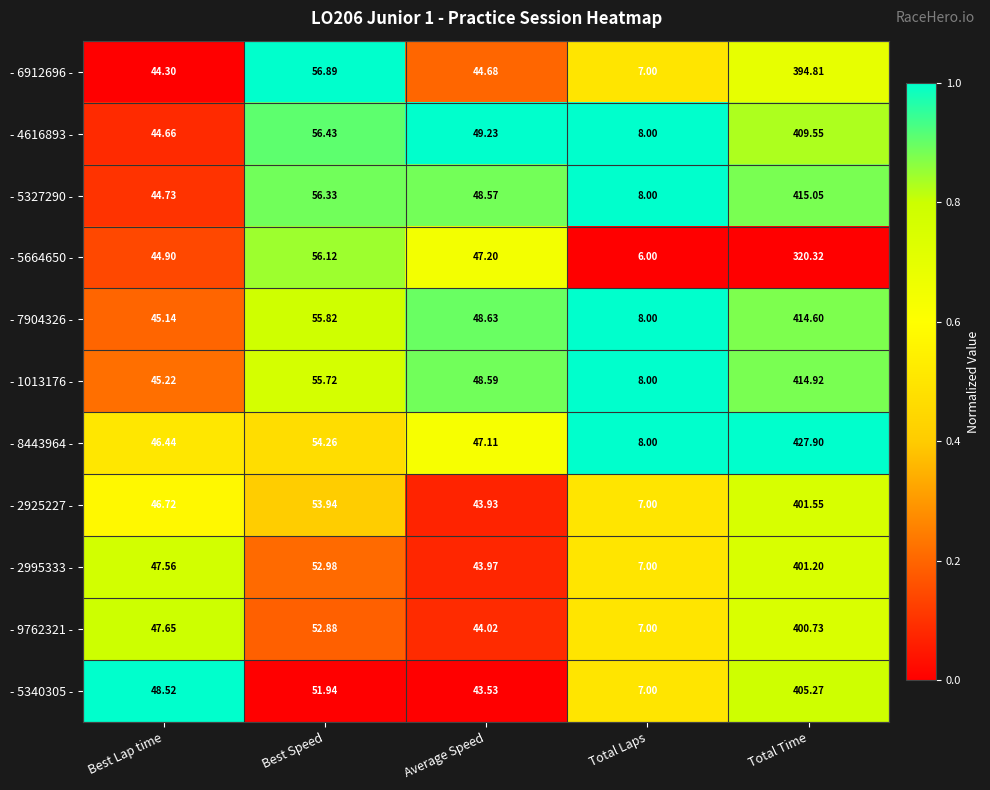

At which label does - 1013176 - first exceed 48?

Best Speed